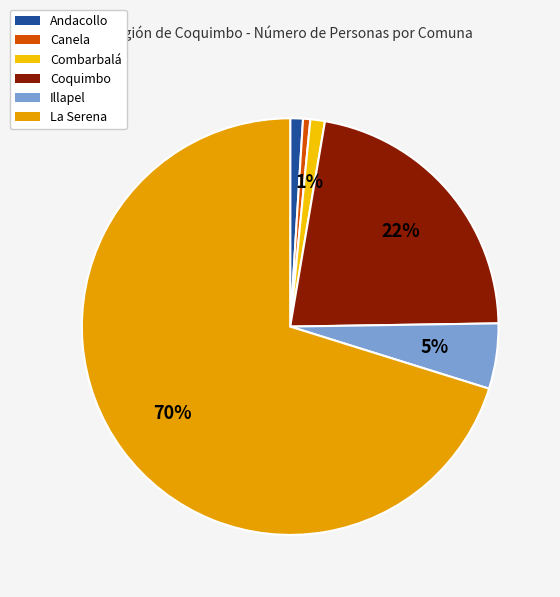

To the nearest percent, what portion does Coquimbo represent?

22%